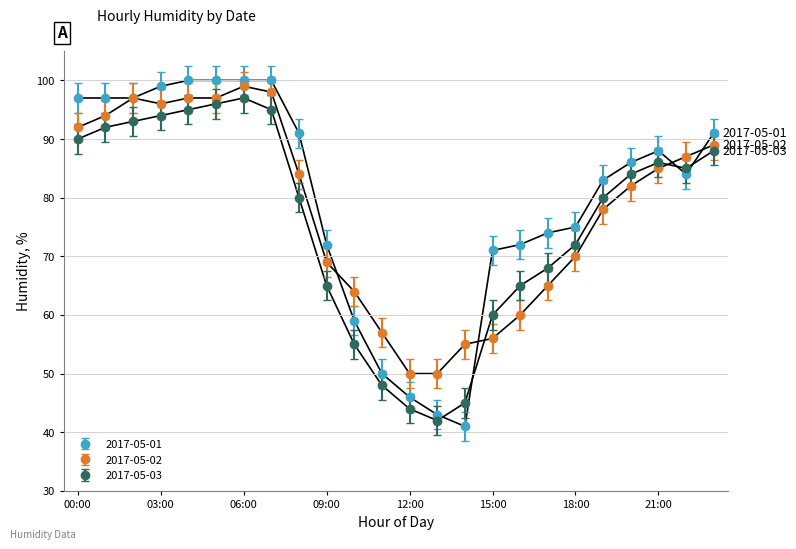

What is the maximum value for 2017-05-01?

100